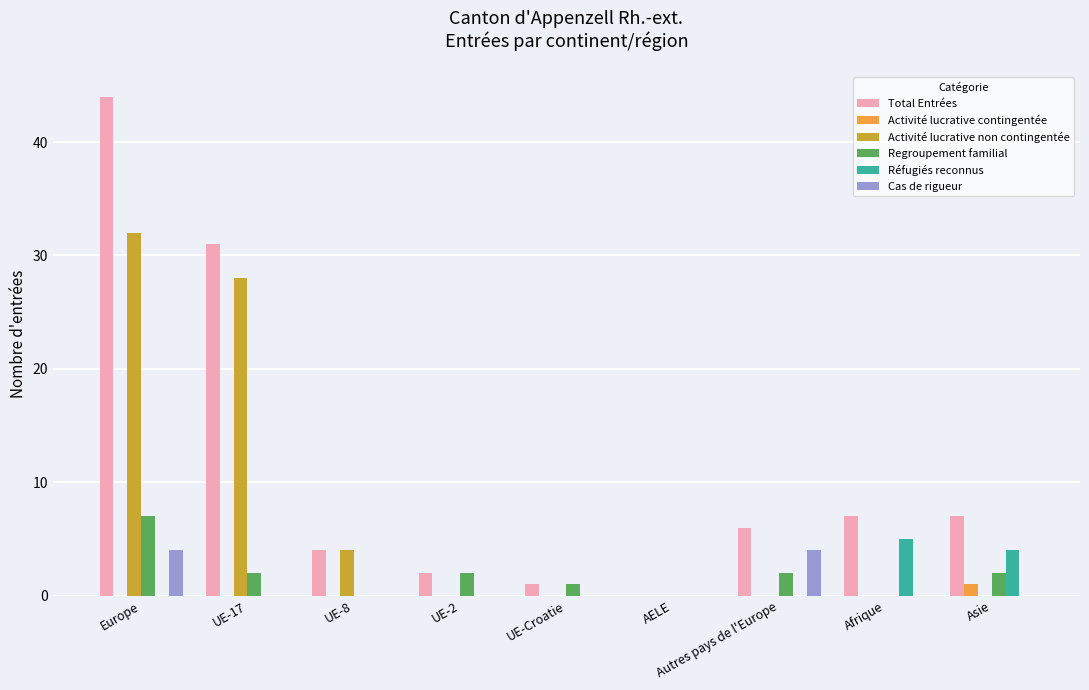

Are the bars horizontal?

No